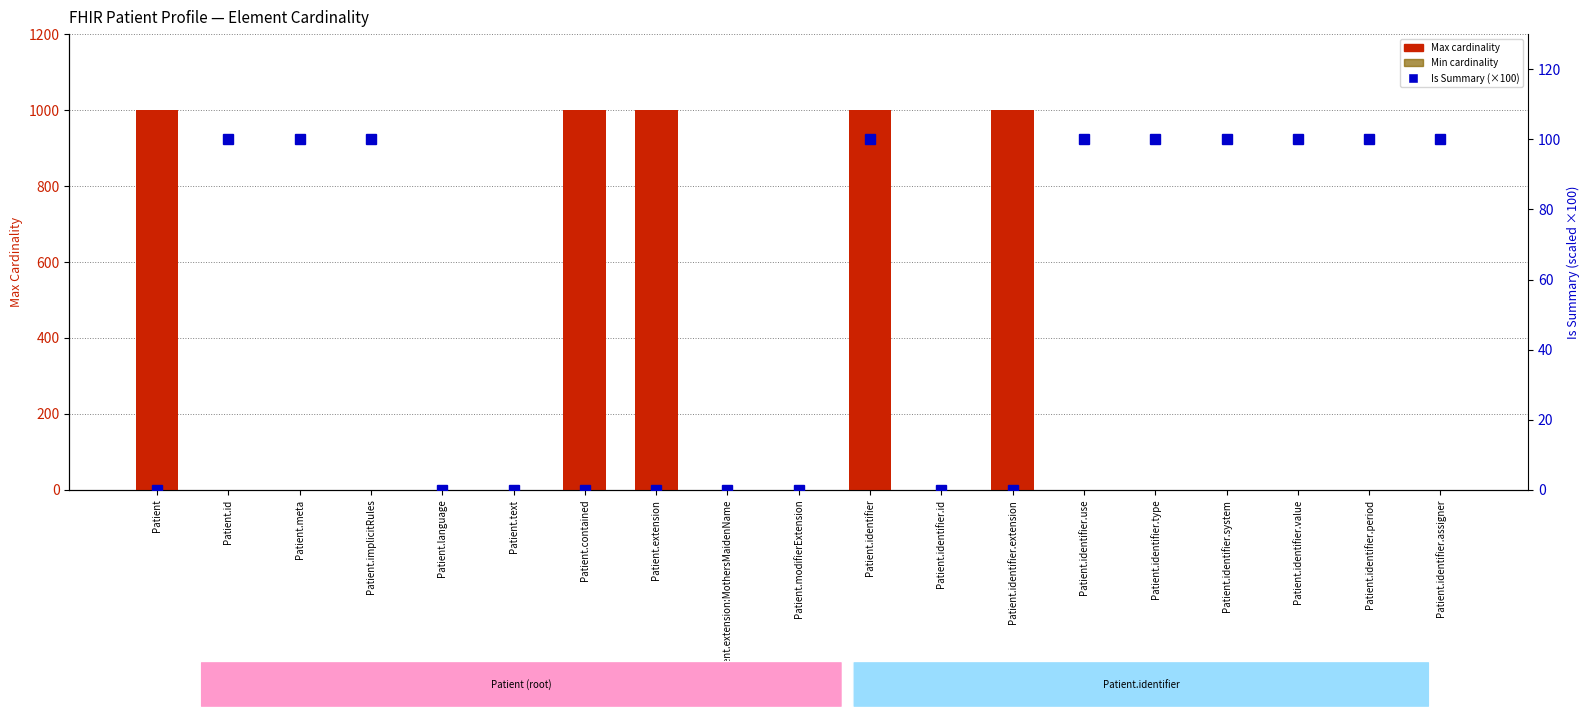

The Min cardinality series shows 0 at Patient.identifier.extension. True or false?

True